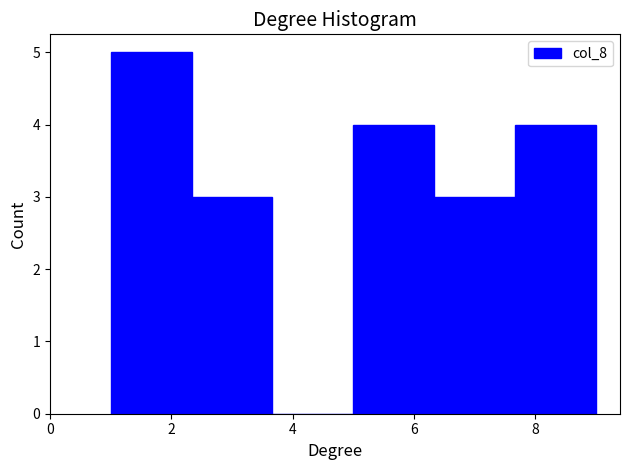

How tall is the bar that spans 6.4 to 7.6 on the x-axis? Neither the bar edges nor the heights are printed on the chart, so give them approximately, as read against the axes.

3